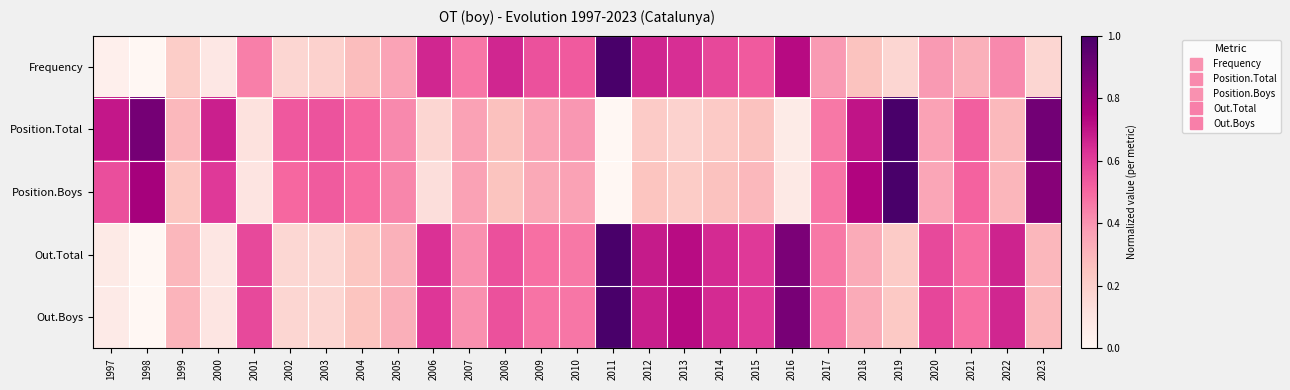

What is the total value across all series at 2022?

2.3